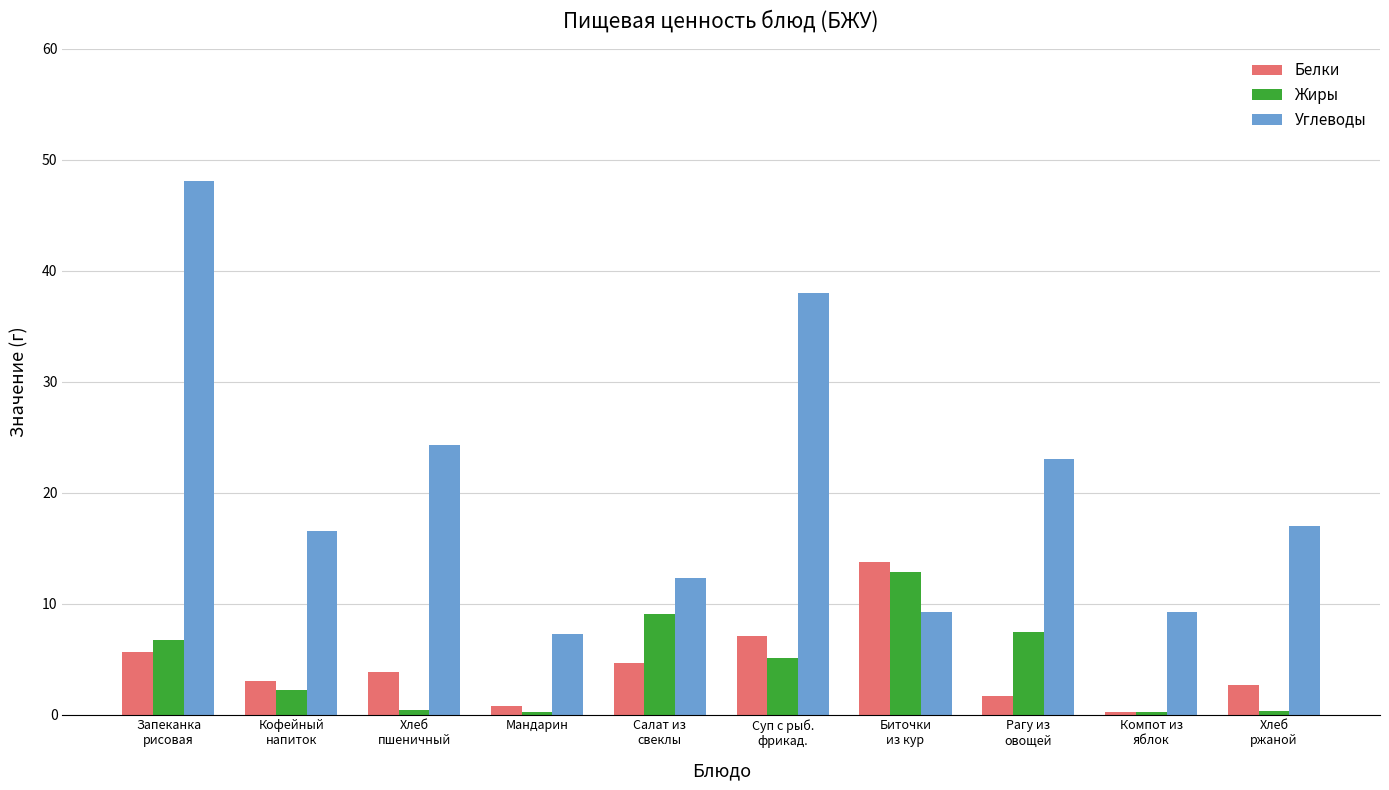

Which series has the largest range (max minus min)?

Углеводы